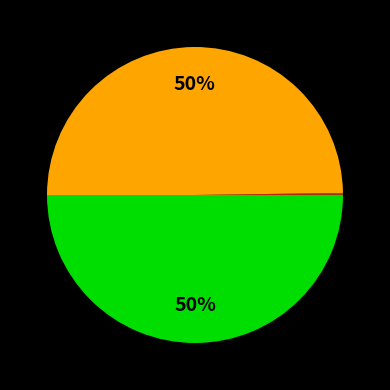

To the nearest percent, what is the difference between the largest and smallest slice percentages?

50%